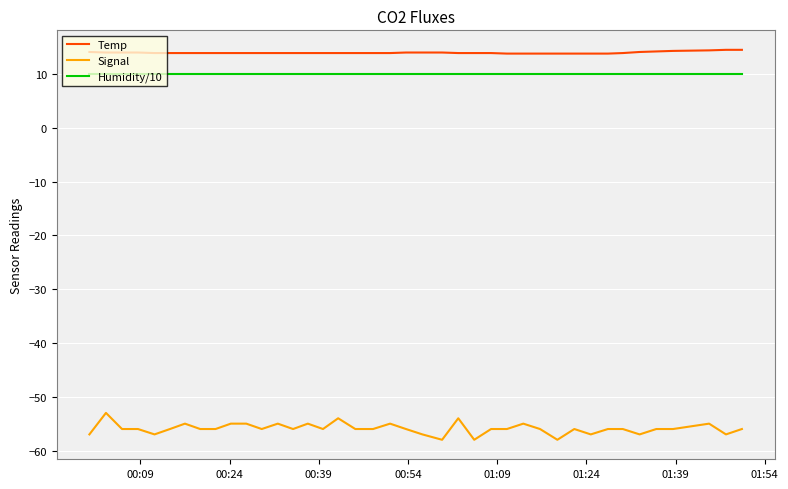

Rank the series by their maximum value, from lowest to highest.

Signal, Humidity/10, Temp